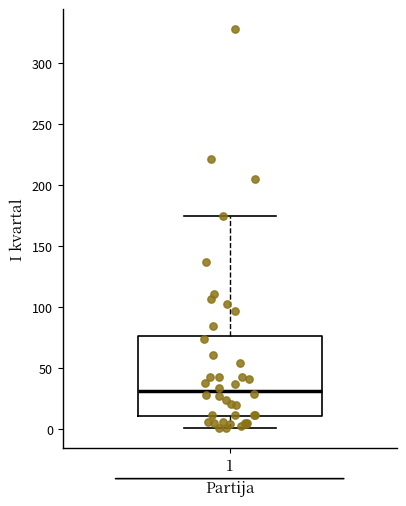

Where does the median line of the box at x = 1 sit on the y-axis? The values are not printed on the chart, so give them approximately, as read against the axis.

30